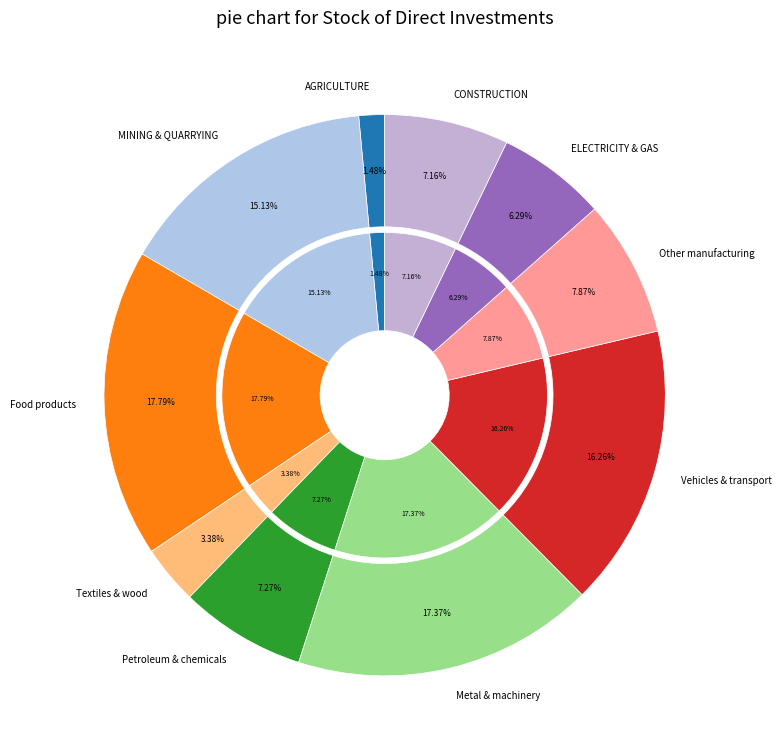

Is MANUFACTURING the majority of the pie?

Yes